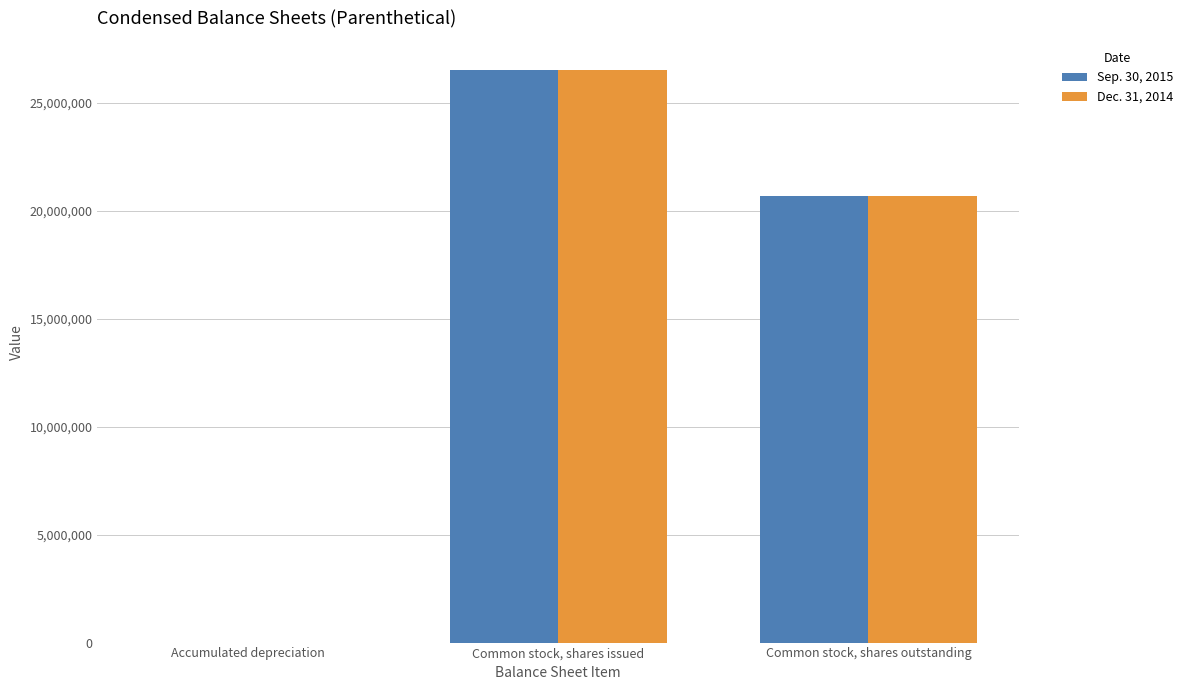

What is the highest value of the Dec. 31, 2014 series?

26545000